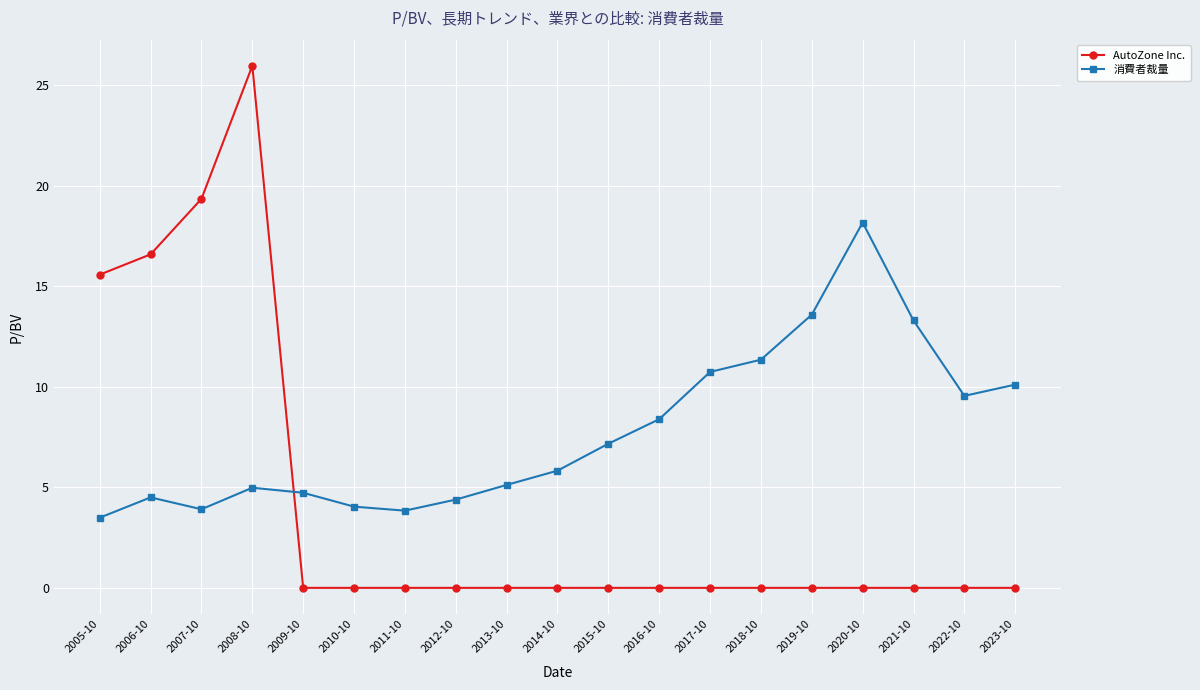

What is the difference between the maximum and minimum values in the AutoZone Inc. series?

26.0